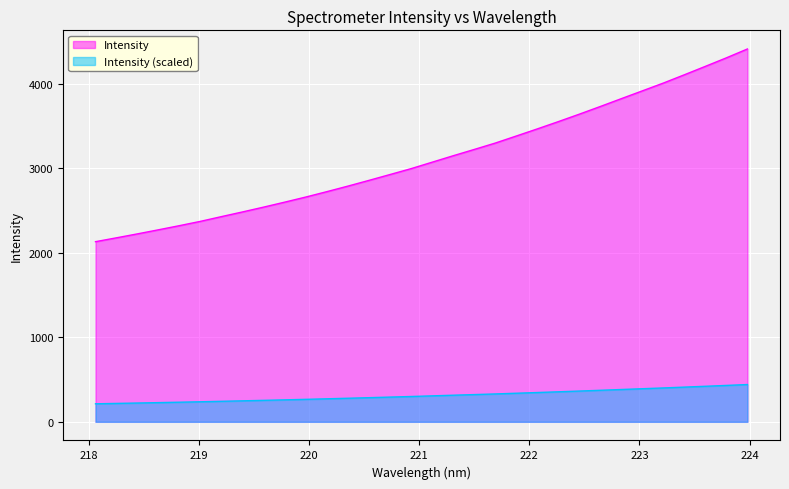

What position from the right is 220.1623?

21